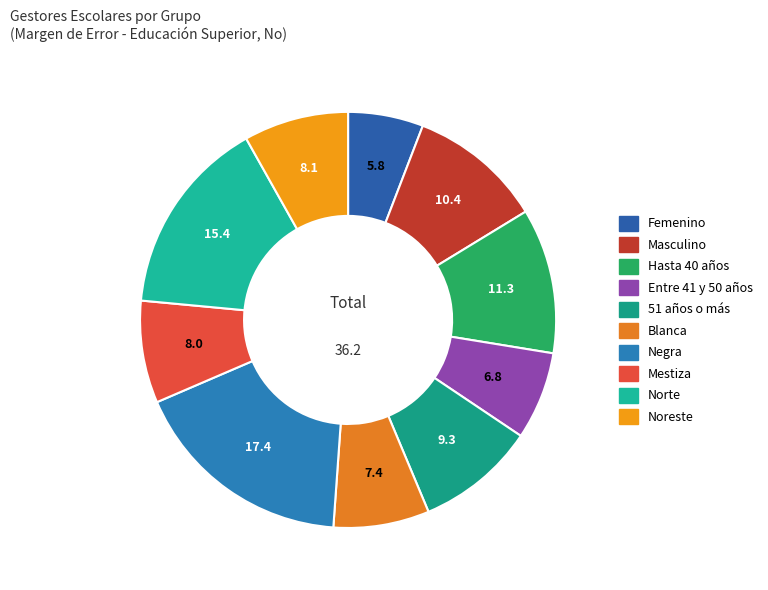

Does any single category account for the majority?

No